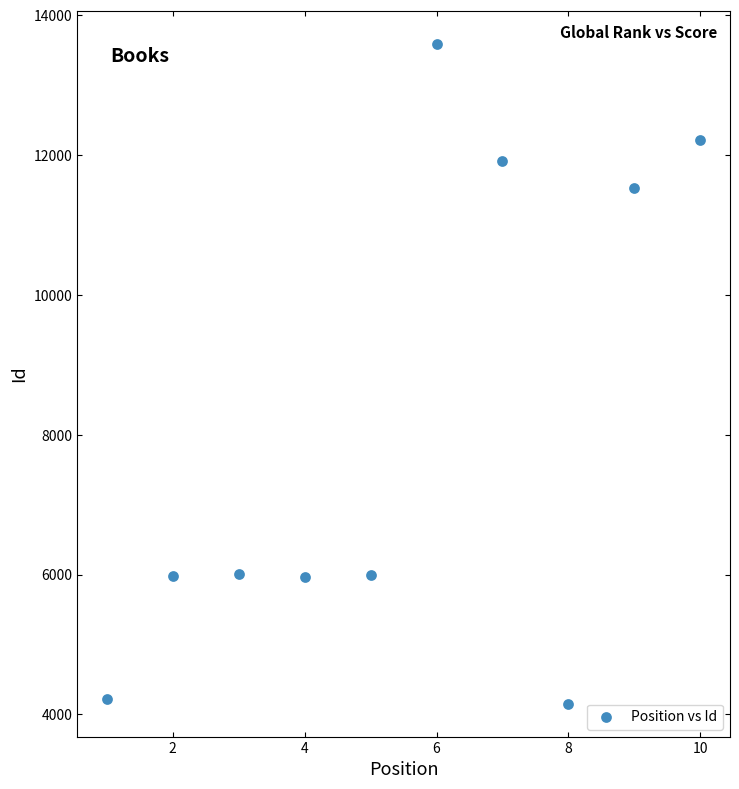

What Y value in the scatter plot is closest to 8875?

11536